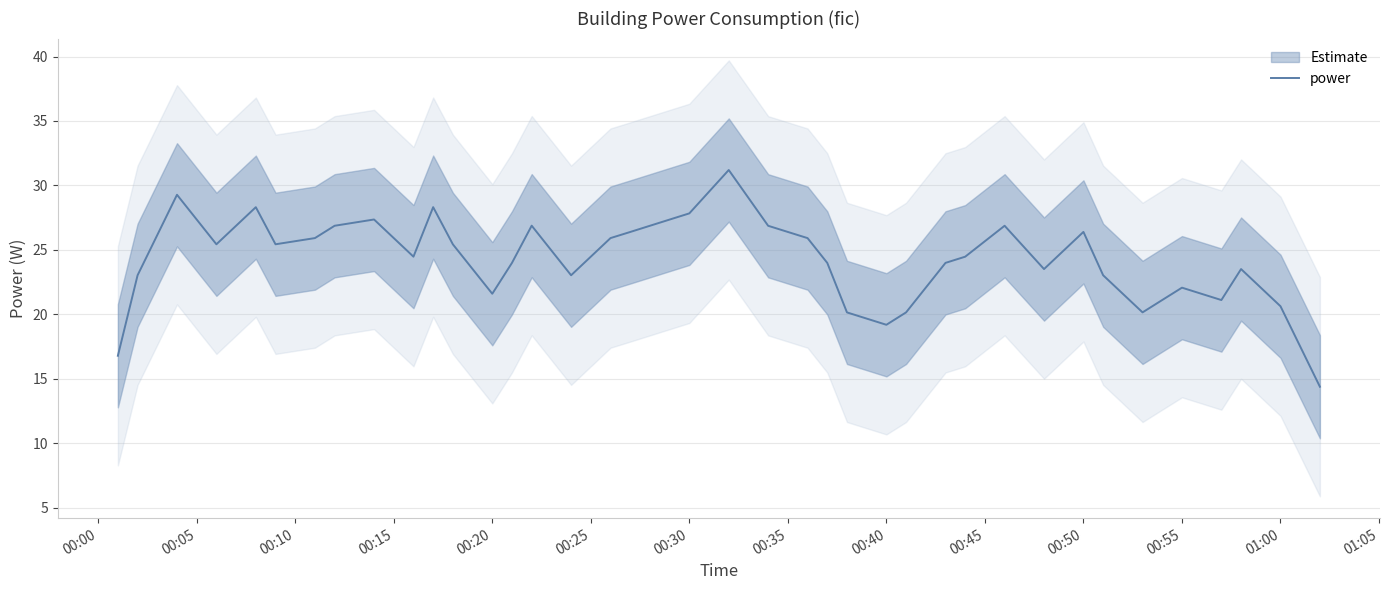

Reading left to right, transcribe all the data shown in this chart.

16.8	23.0	29.3	25.4	28.3	25.4	25.9	26.9	27.4	24.5	28.3	25.4	21.6	24.0	26.9	23.0	25.9	26.4	27.4	27.8	31.2	26.9	25.9	24.0	20.2	19.2	20.2	24.0	24.5	26.9	23.5	26.4	23.0	20.2	21.1	22.1	21.1	23.5	20.6	14.4